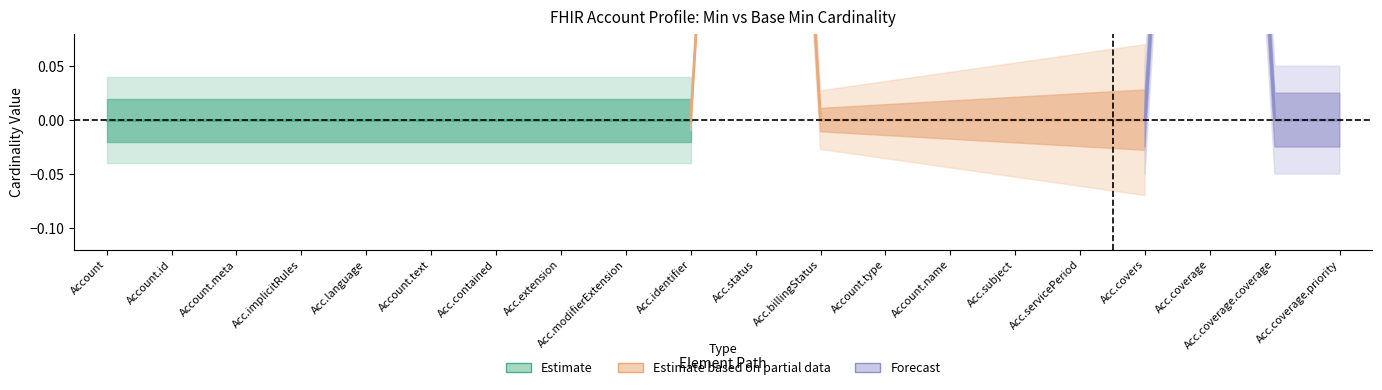

What is the difference between the maximum and minimum values in the Base Min series?

1